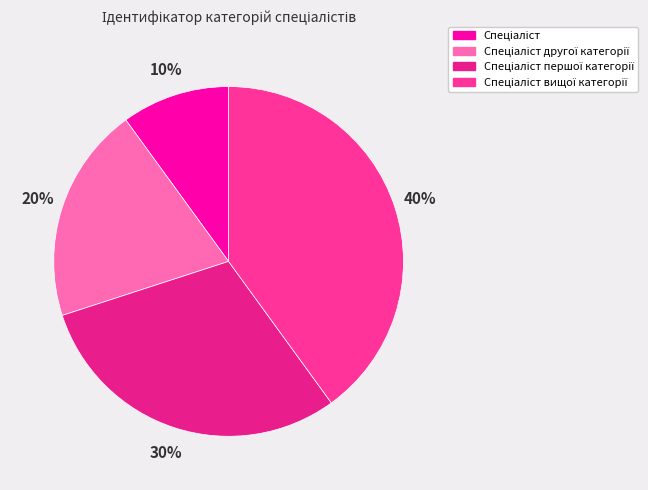

Is it true that Спеціаліст вищої категорії is 54% of the pie?

False